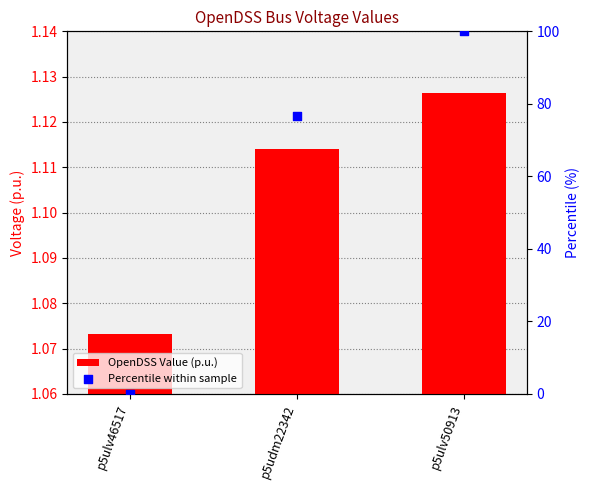

Which series has the largest Y range (max minus min)?

Percentile within sample